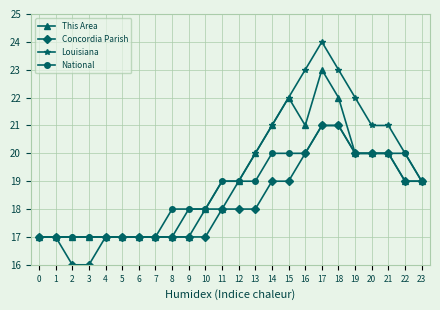

Between 11 and 12, which series saw the biggest shift?

This Area